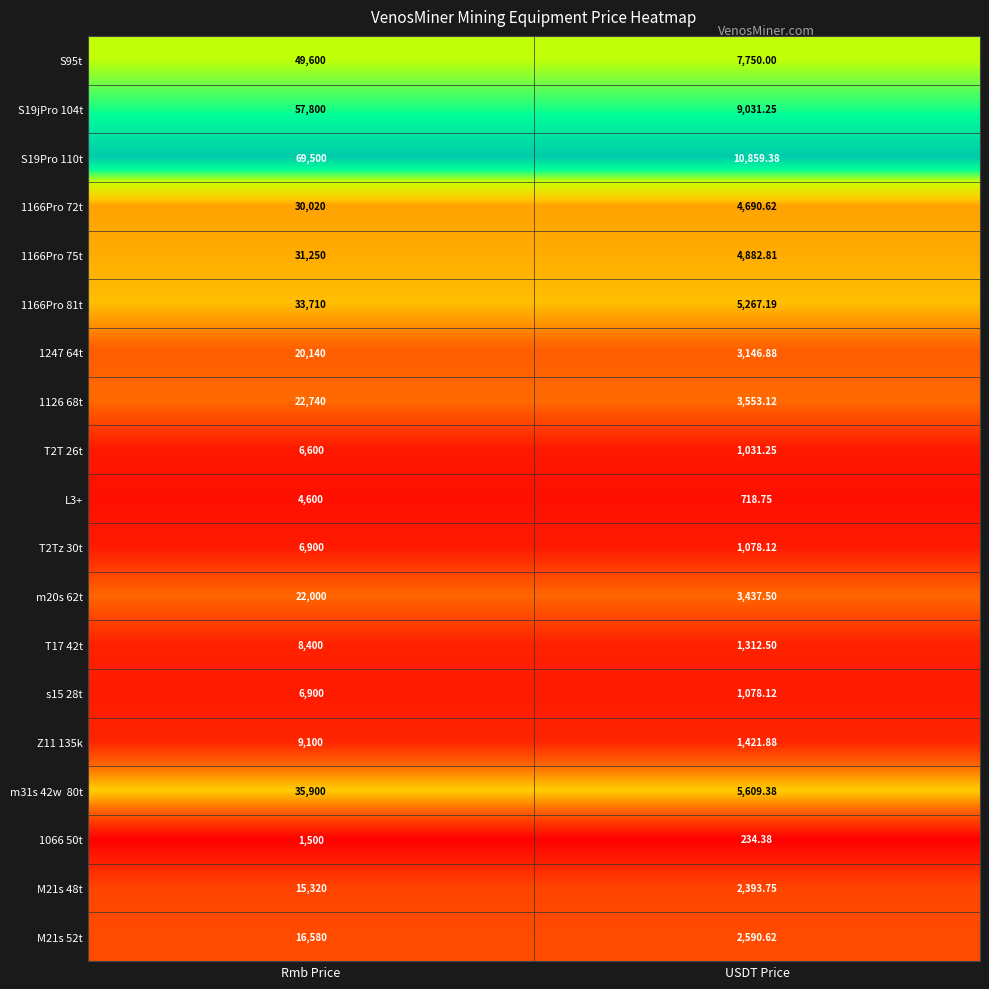

Which label corresponds to the largest value in the chart?

Rmb Price